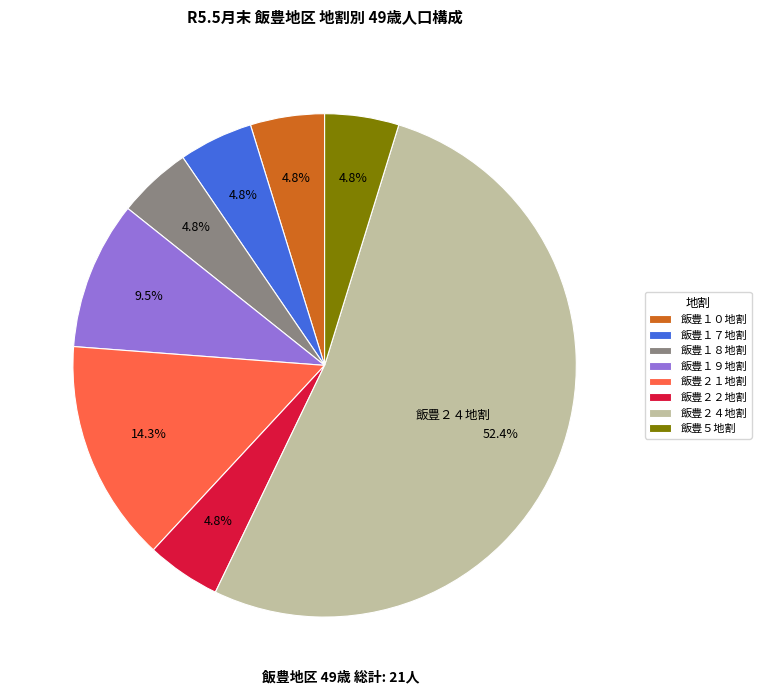

How much of the chart is everything except 飯豊１９地割?

90.5%